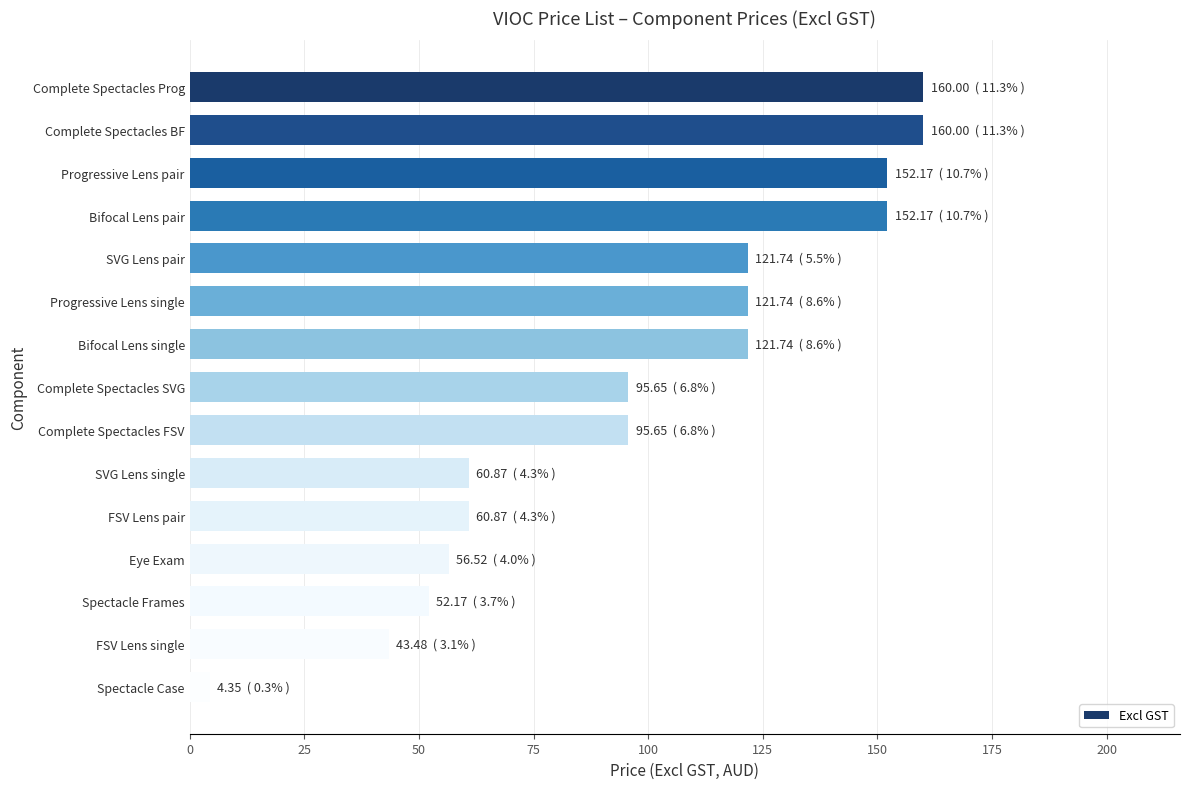

Which has a higher value, Complete Spectacles Prog or Spectacle Case?

Complete Spectacles Prog